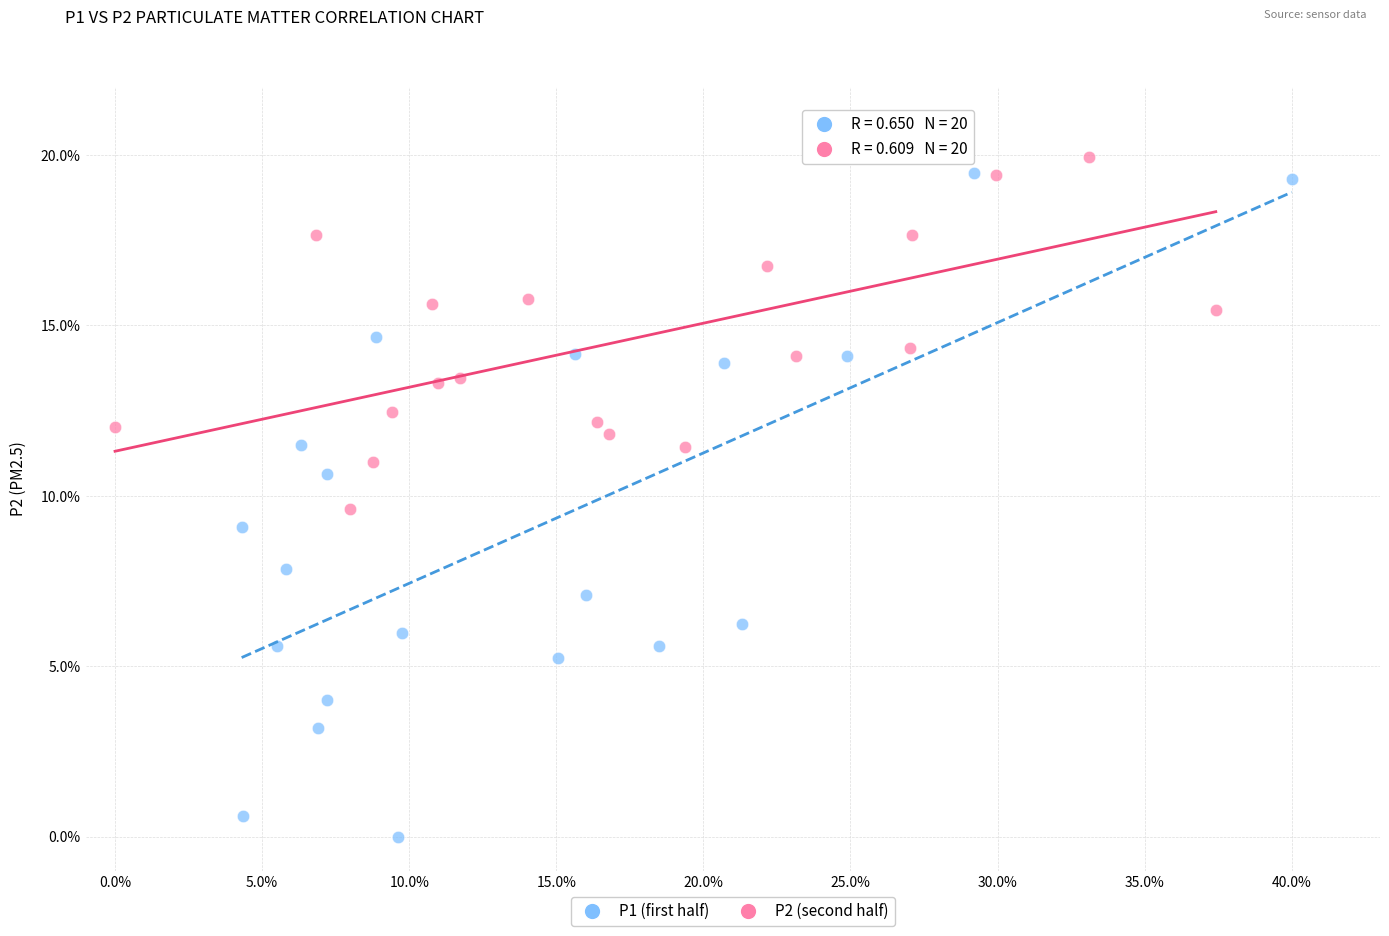

Which series has the largest Y range (max minus min)?

P1 (first half)